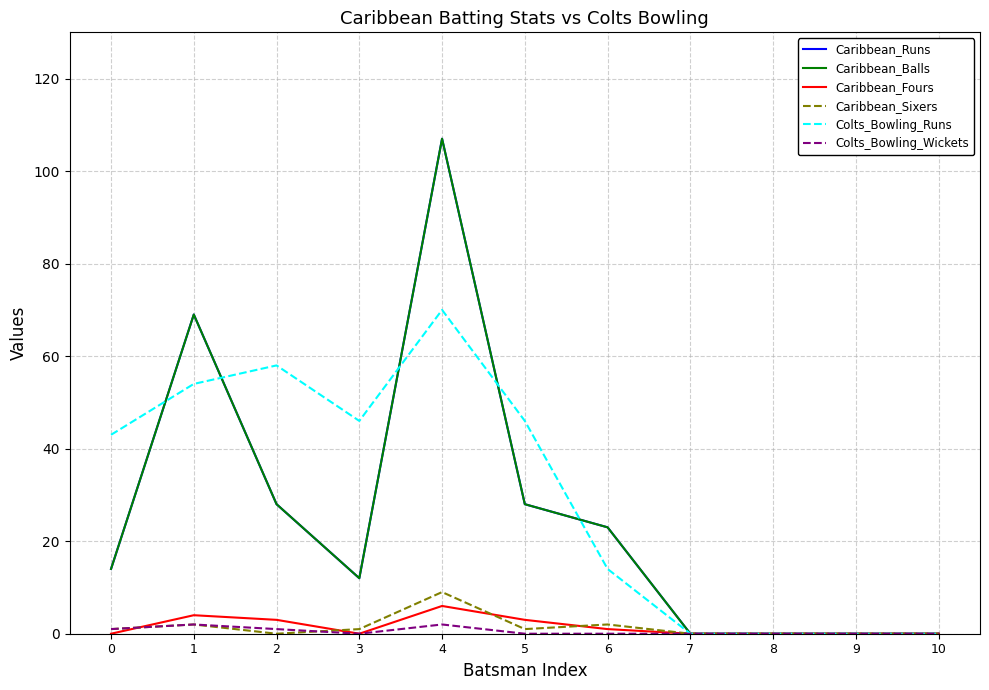

Which has a higher value, 1 or 4?

4